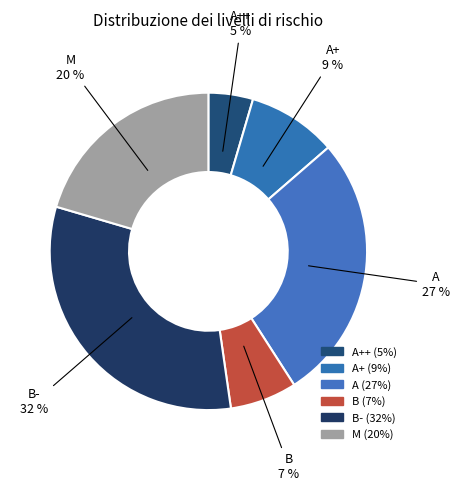

What is the smallest slice in the pie chart?

A++